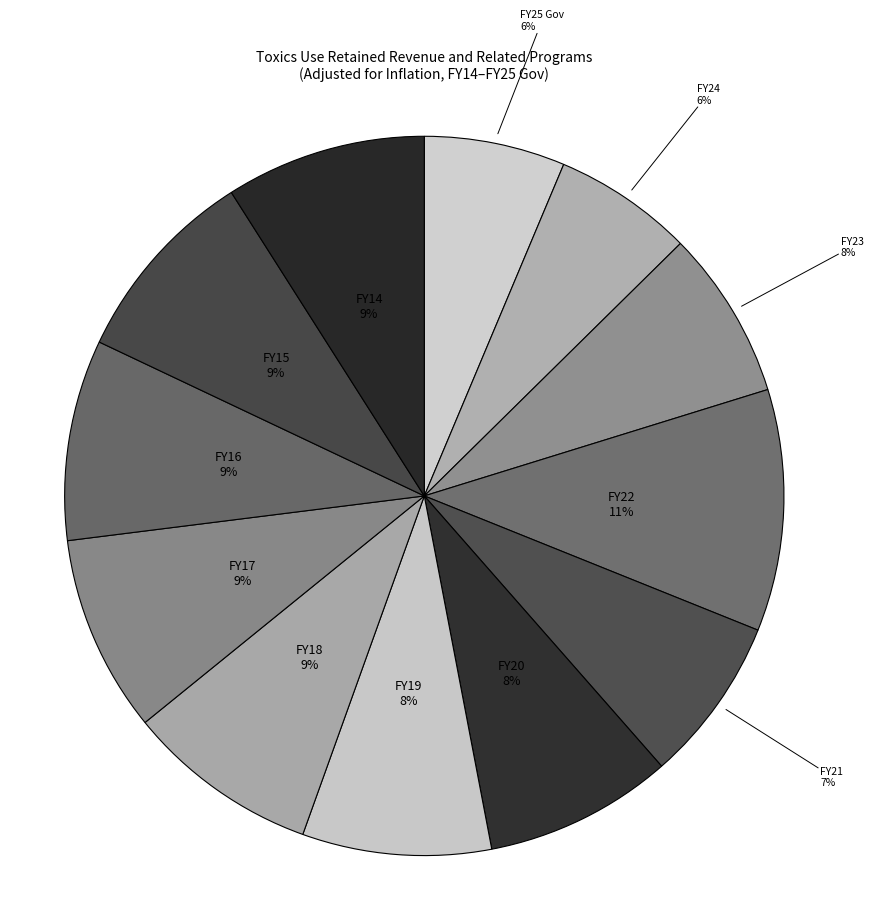

Which category has the biggest portion of the pie?

FY22